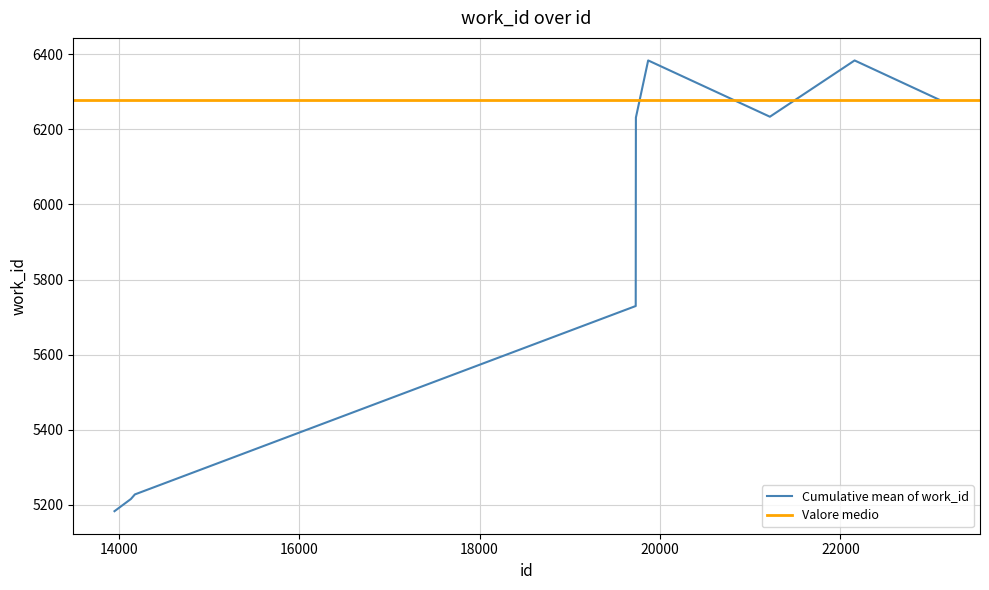

Which category has the highest value across all series?

22157